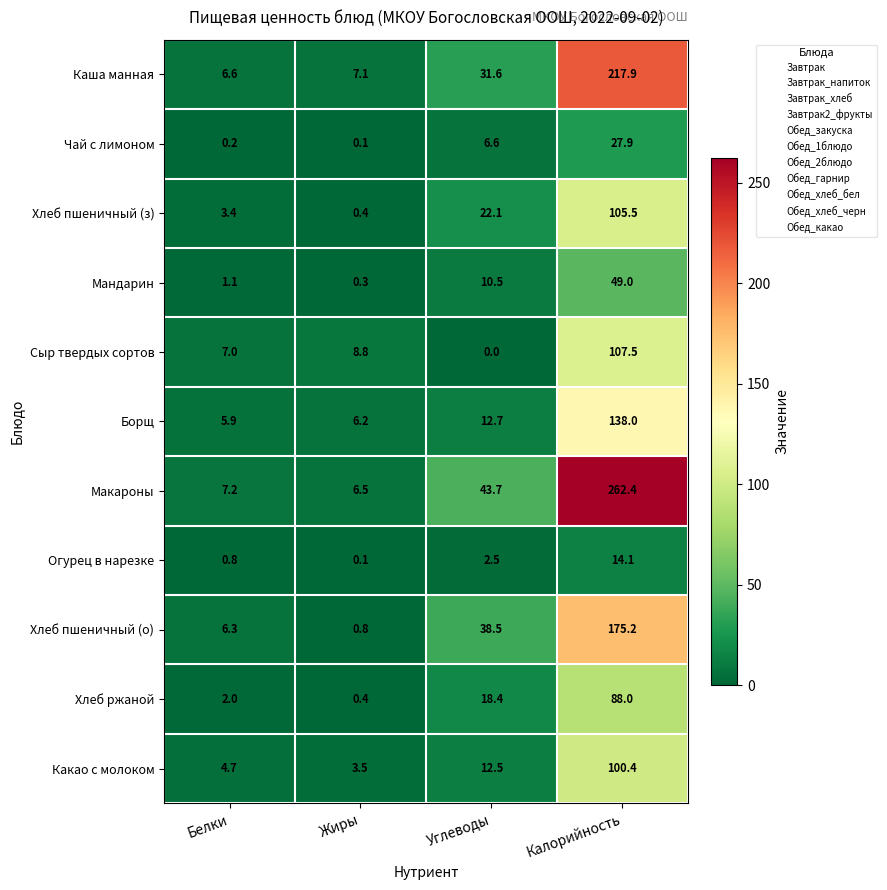

Where does the Хлеб пшеничный (з) series first go above 22?

Углеводы